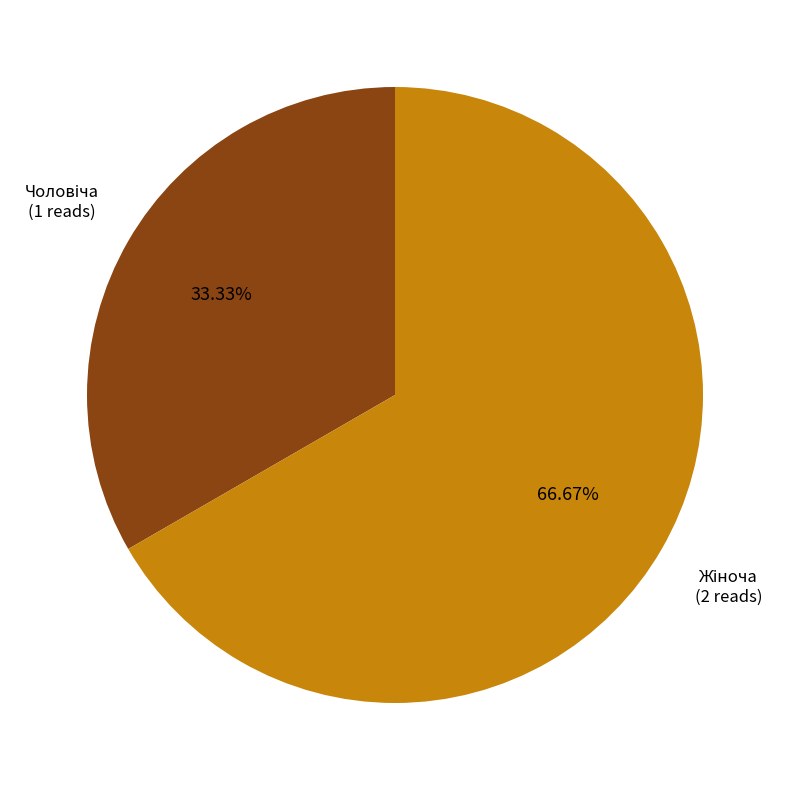

Is there a majority slice in this chart?

Yes